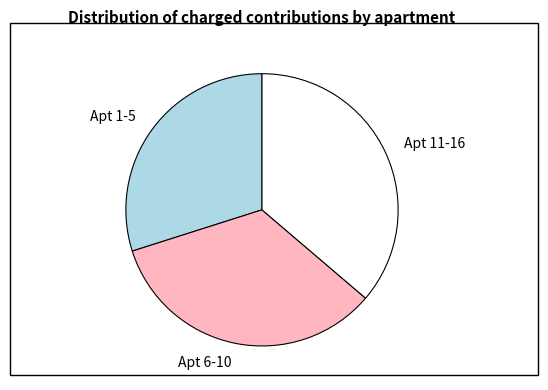

Is the sum of Apt 6-10 and Apt 11-16 greater than half?

Yes